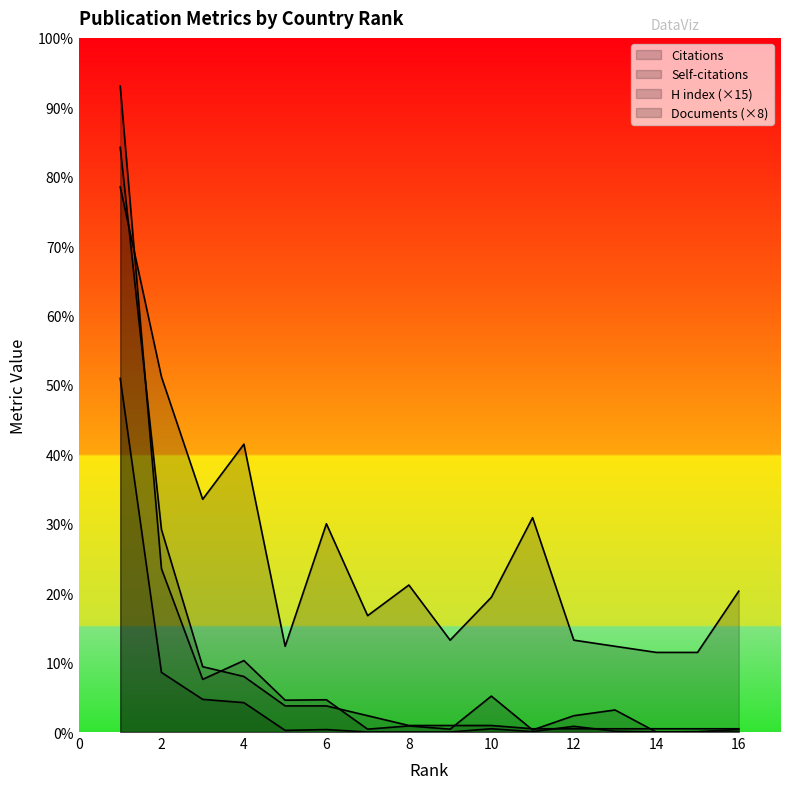

At which label does Documents reach its minimum?

11